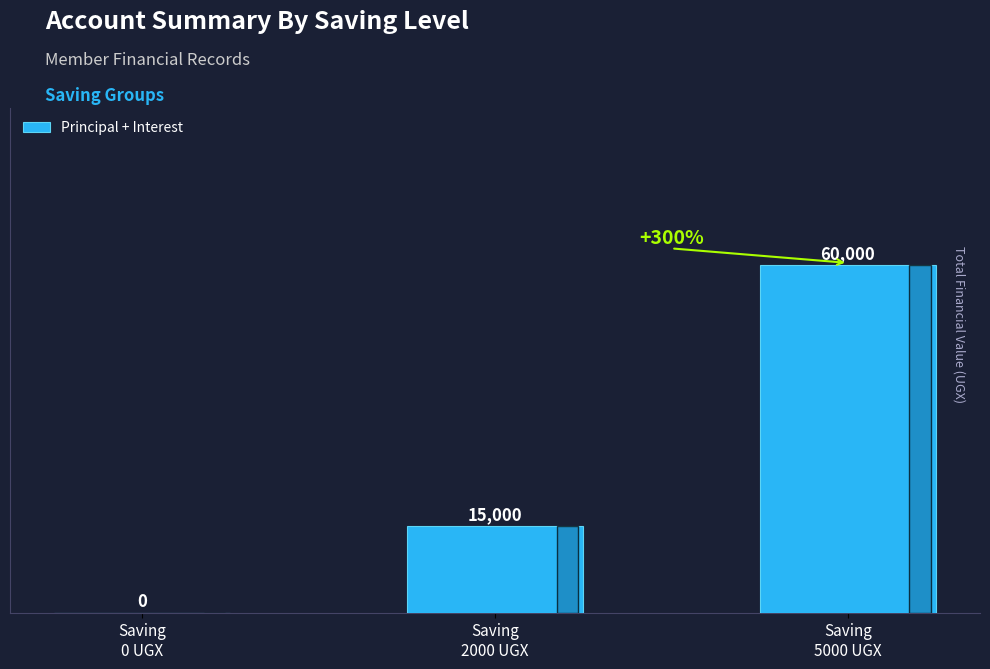

Reading left to right, extract all data points from this chart.

0	15000	60000